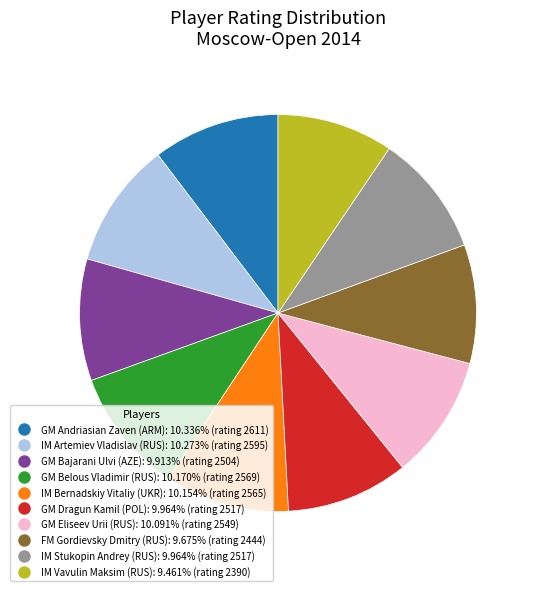

How many segments does this pie chart have?

10